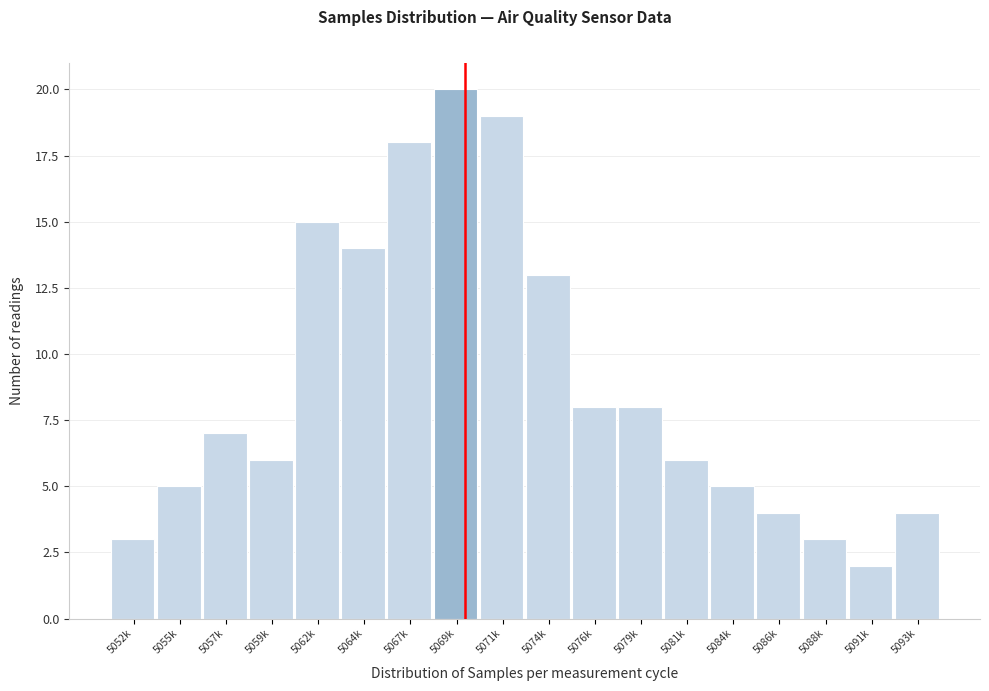

Reading left to right, what are all the values shown in this chart?

3	5	7	6	15	14	18	20	19	13	8	8	6	5	4	3	2	4